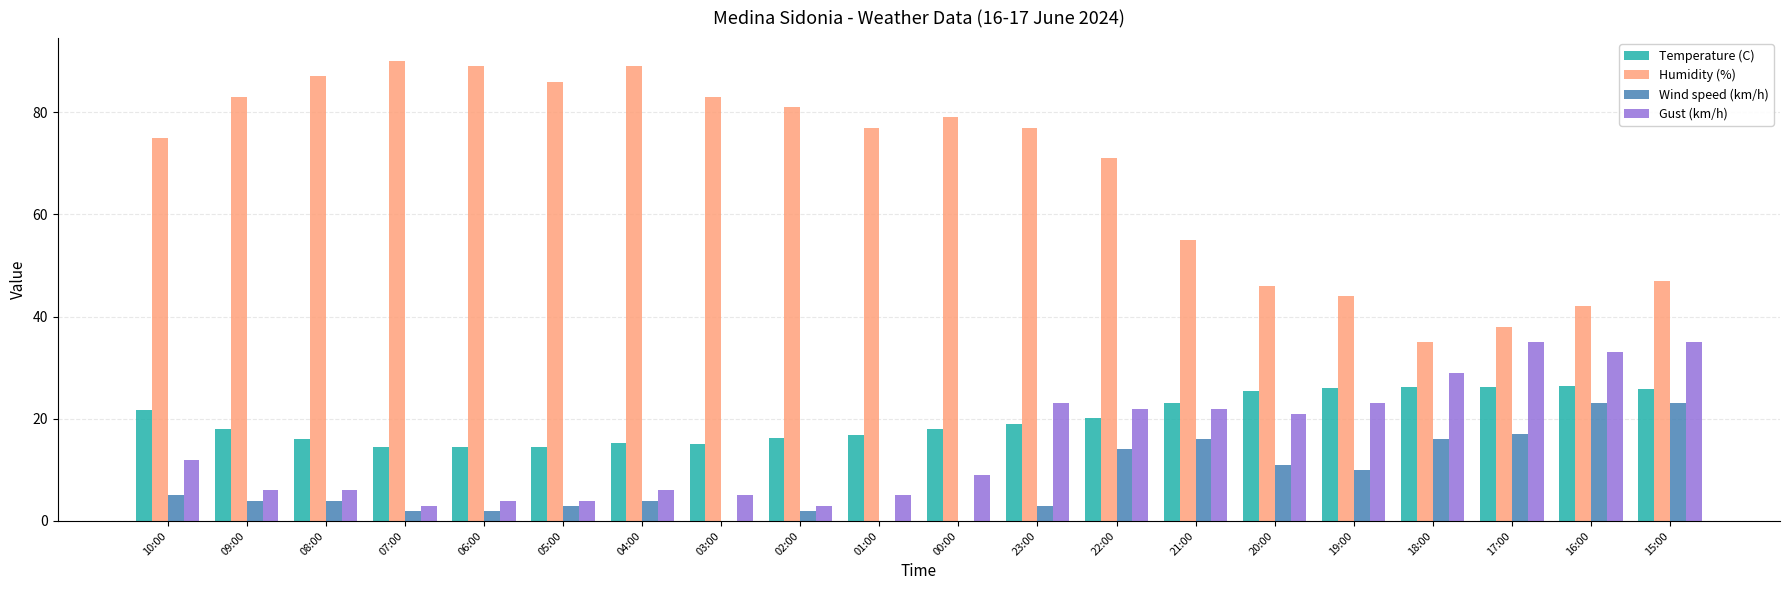

What is the total value across all series at 18:00?

106.2